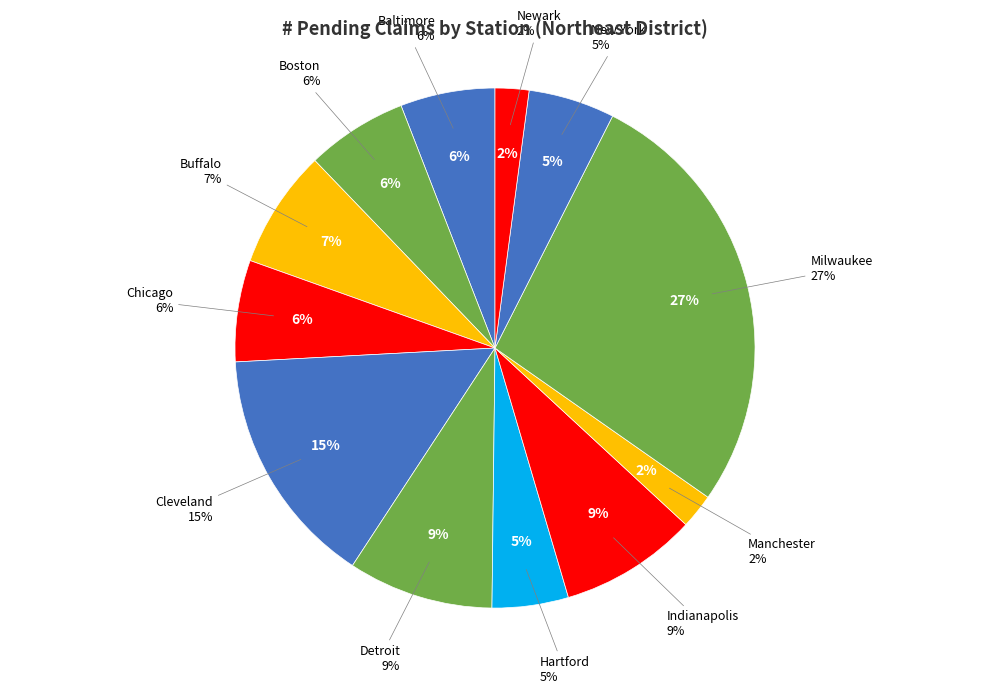

To the nearest percent, what is the combined percentage of Cleveland and Hartford?

20%